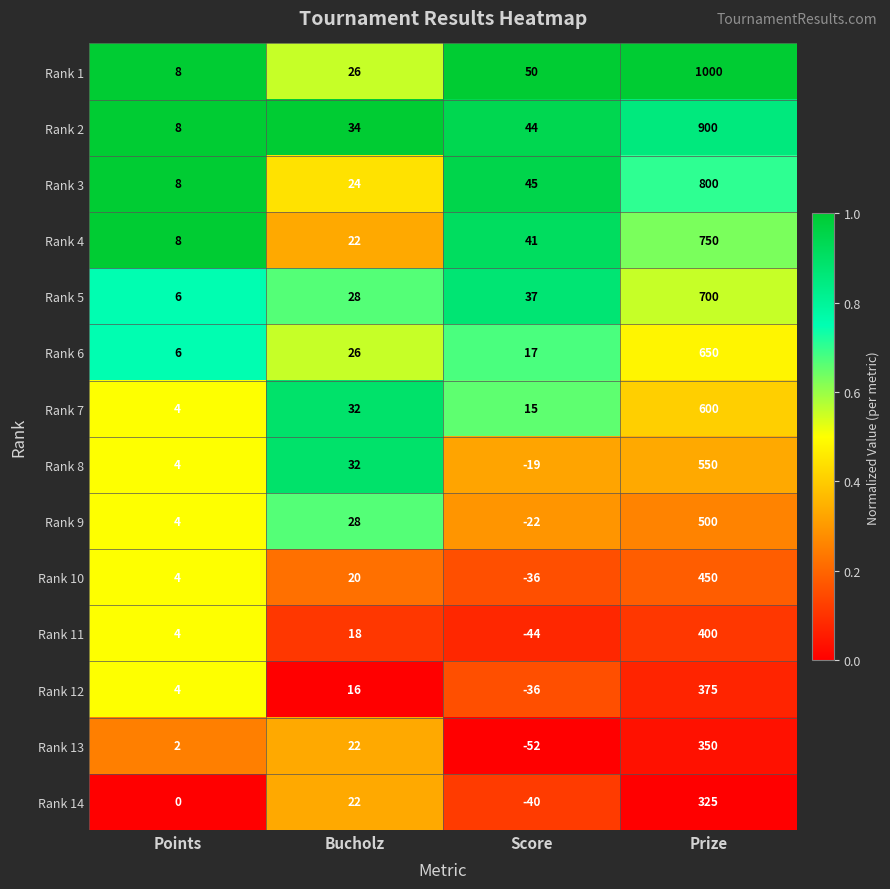

The Rank 8 series shows 4 at Points. True or false?

True